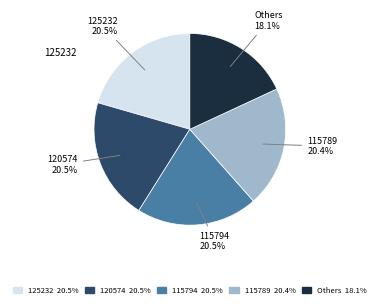

Is there any slice that represents more than half of the pie?

No